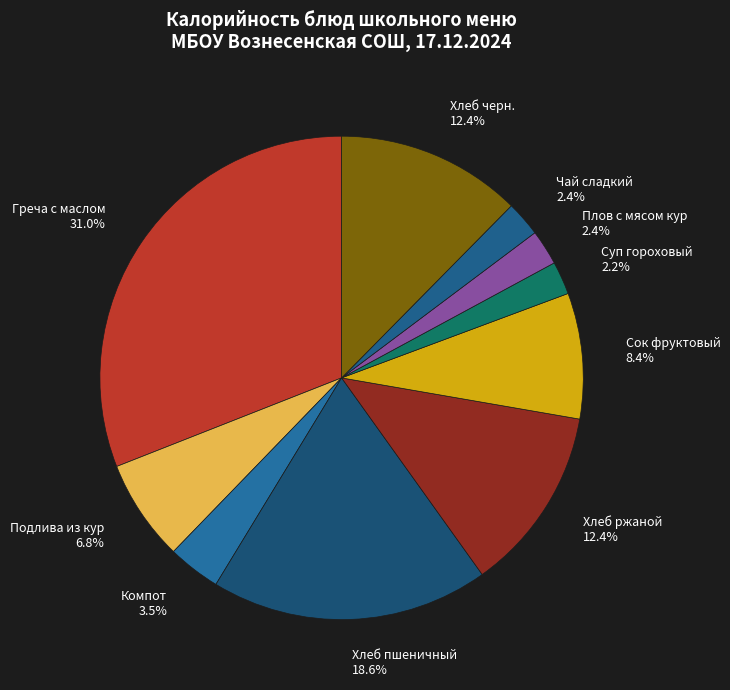

Which has a higher value, Греча с маслом or Сок фруктовый?

Греча с маслом